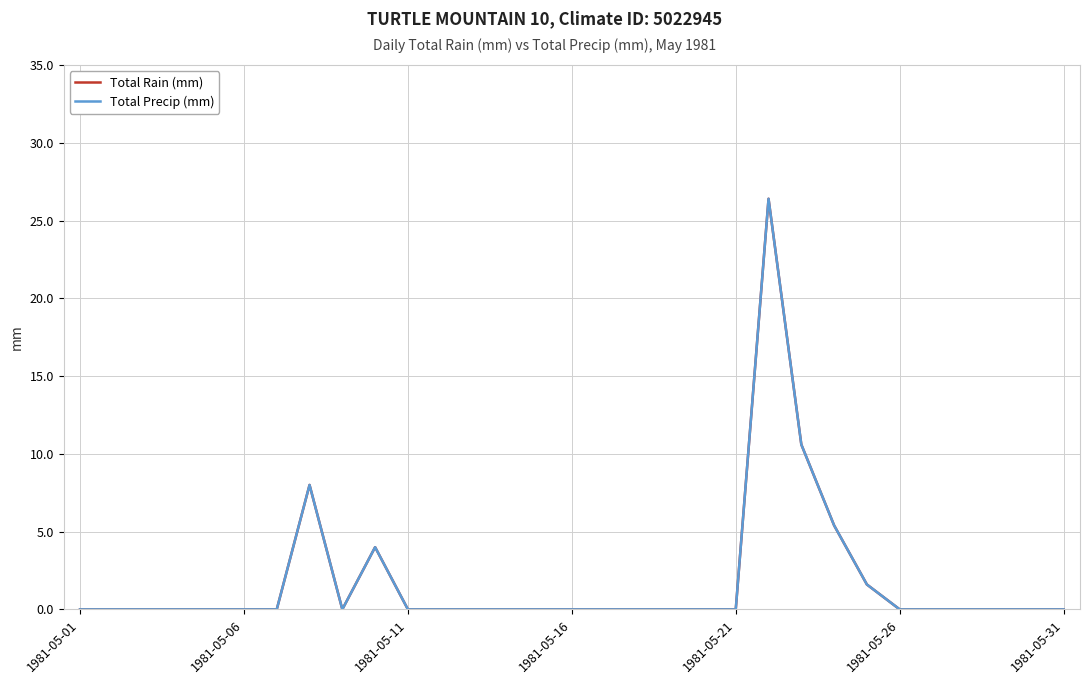

Is this an area chart (filled region under the line)?

No